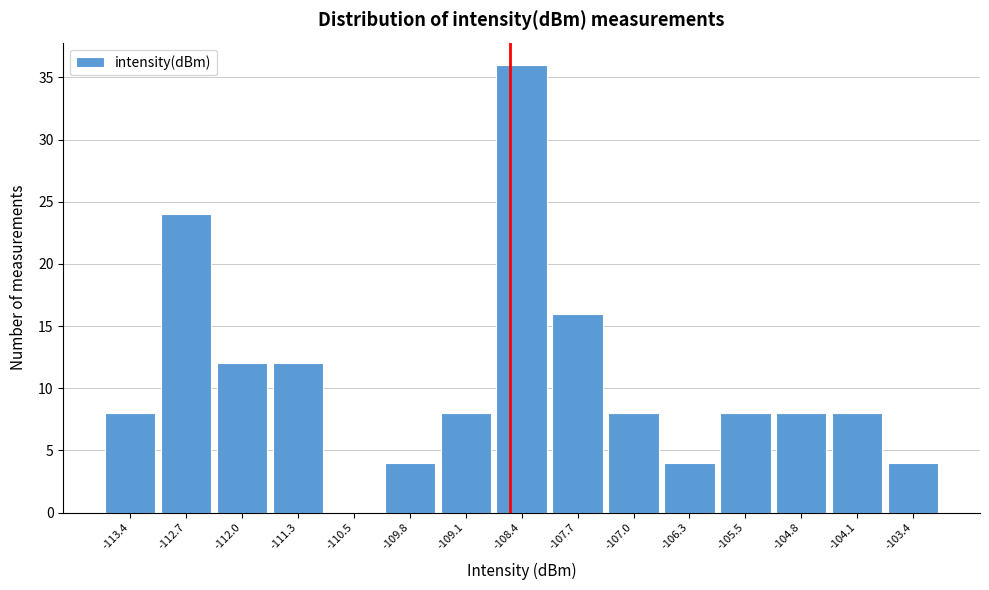

Reading left to right, transcribe this chart: for each bar, give the range it covers on the x-axis and its height. Neither the bar edges nor the heights are printed on the chart, so give them approximately, as read against the axes.

-113.8 to -113.0: 8
-113.0 to -112.3: 24
-112.3 to -111.6: 12
-111.6 to -110.9: 12
-110.9 to -110.2: 0
-110.2 to -109.5: 4
-109.5 to -108.8: 8
-108.8 to -108.0: 36
-108.0 to -107.3: 16
-107.3 to -106.6: 8
-106.6 to -105.9: 4
-105.9 to -105.2: 8
-105.2 to -104.5: 8
-104.5 to -103.8: 8
-103.8 to -103.0: 4